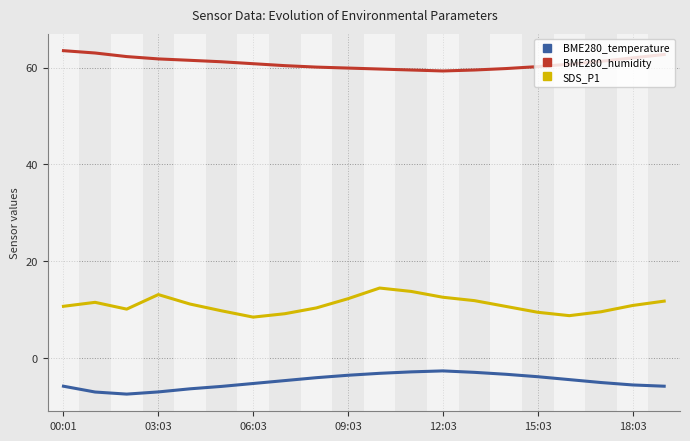

What is the greatest value displayed?

63.5